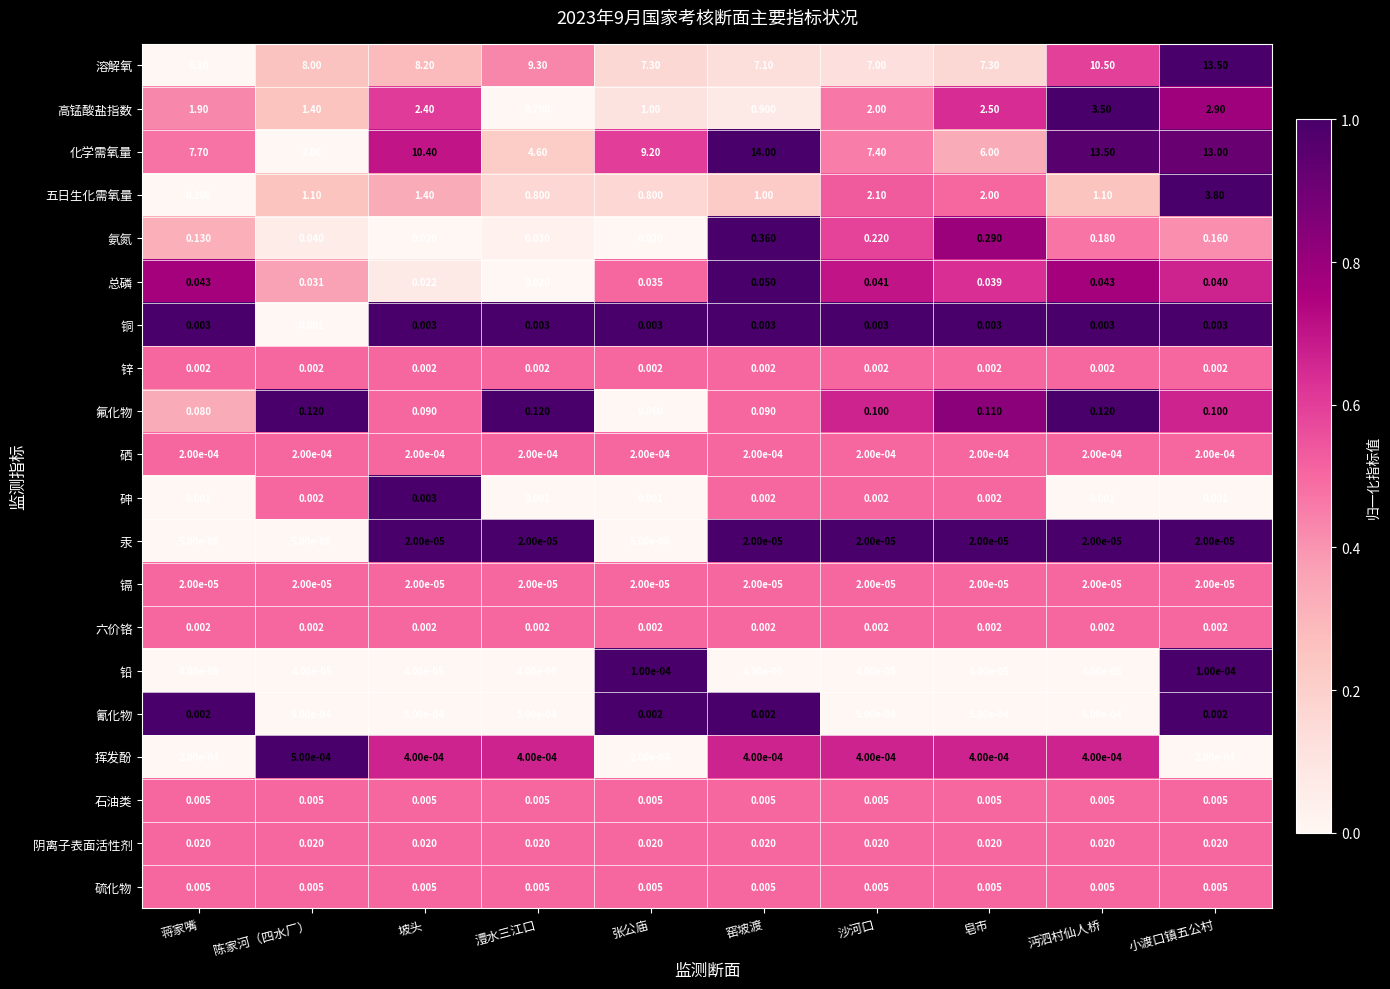

Which series has the widest spread of values?

化学需氧量